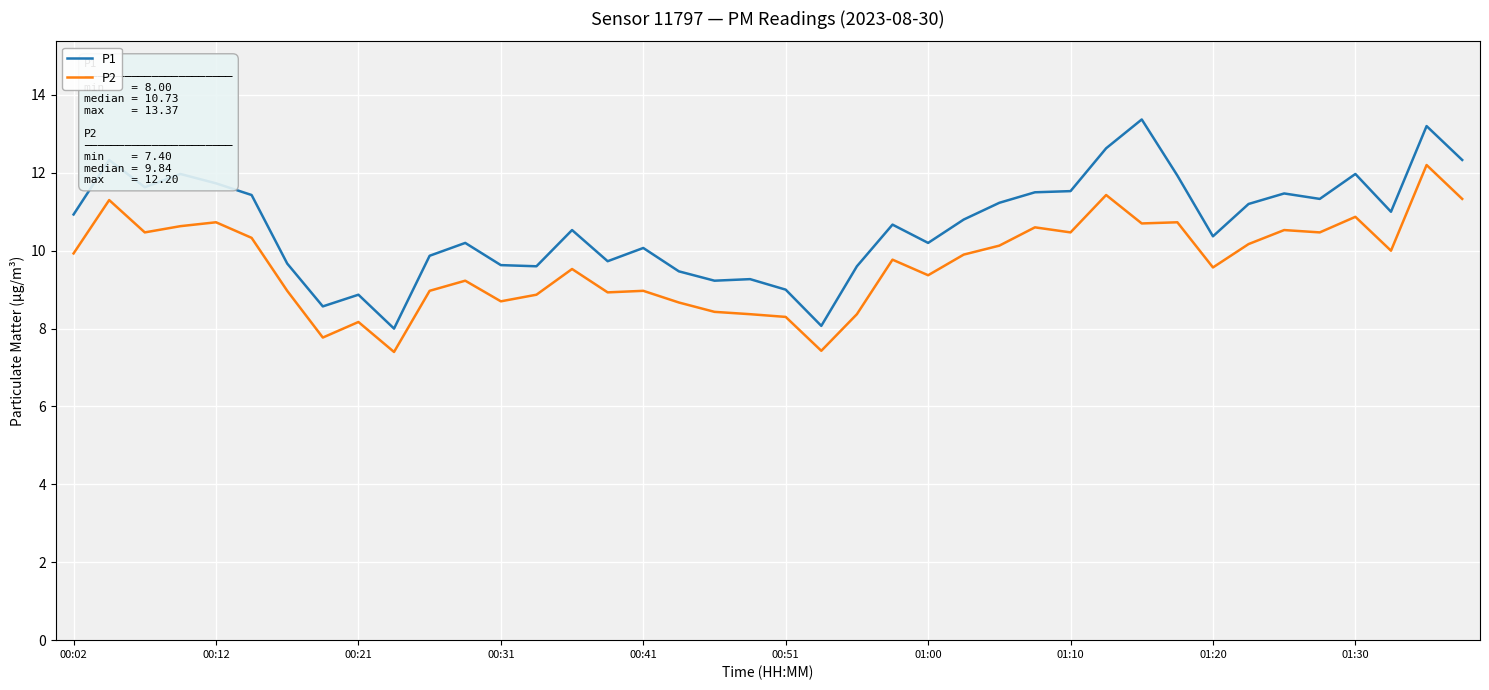

Which series has the largest range (max minus min)?

P1